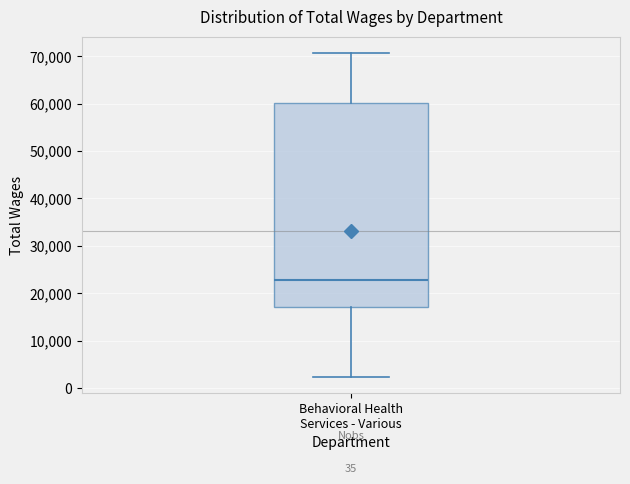

Where does the upper whisker of the box for Behavioral Health Services - Various end on the y-axis? The values are not printed on the chart, so give them approximately, as read against the axis.

71000